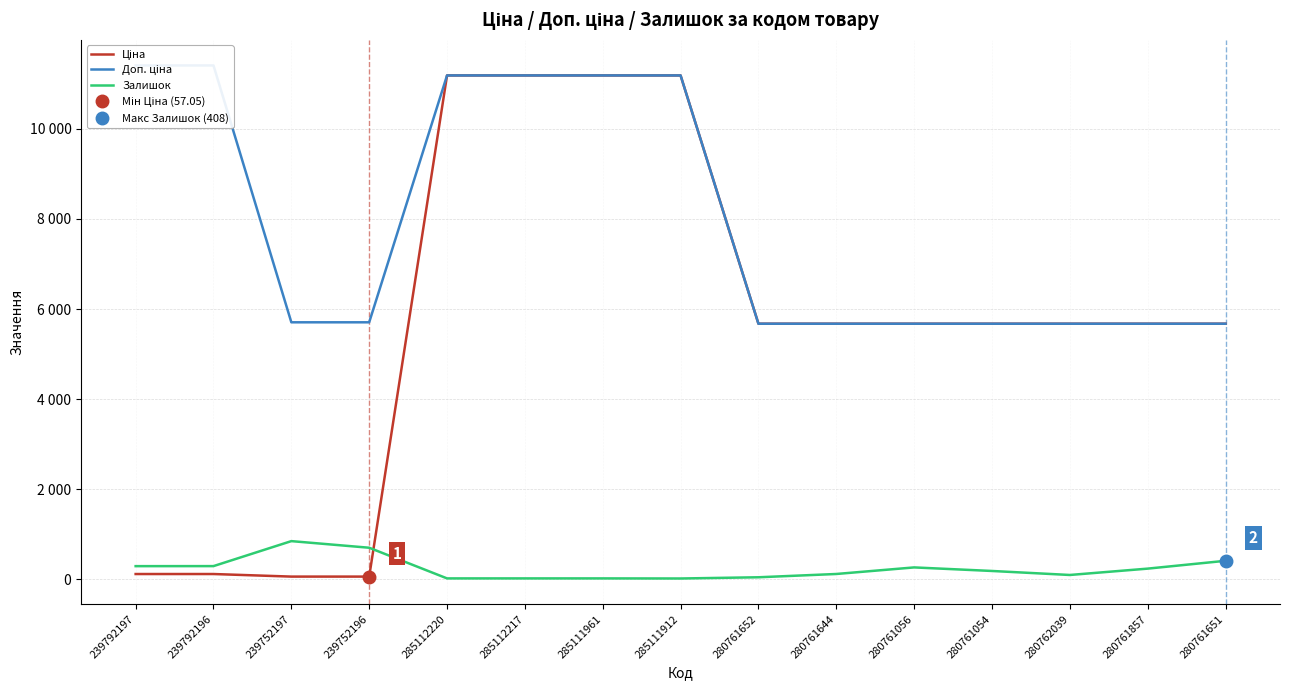

The Ціна series shows 8769.3 at 280761054. True or false?

False